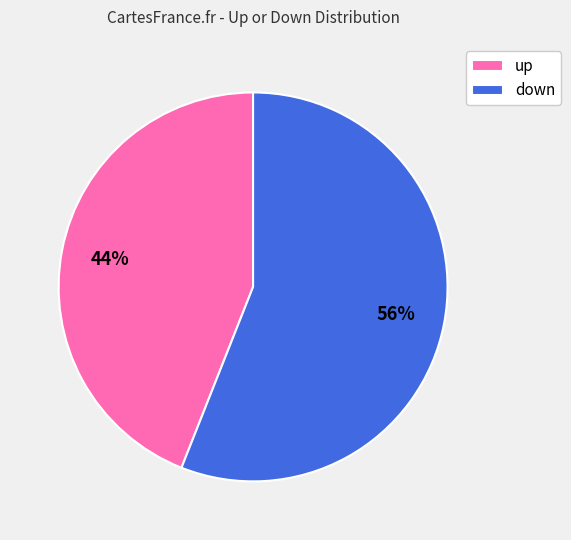

To the nearest percent, what percentage of the pie is down?

56%